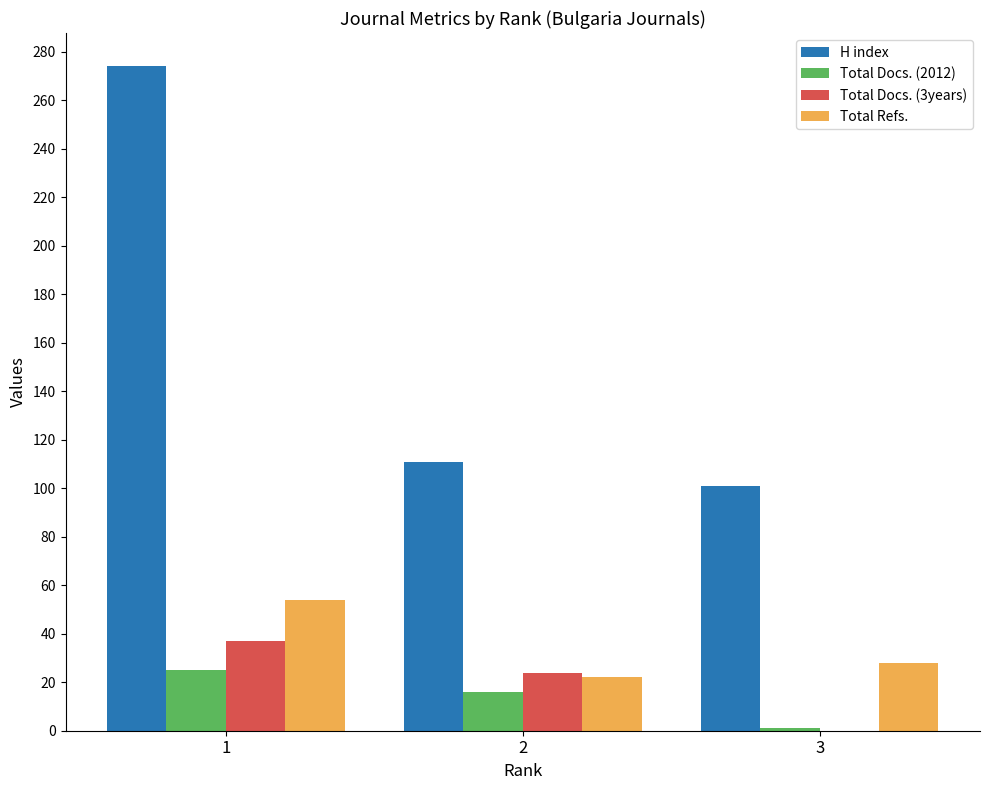

Reading left to right, list all the values displayed in this chart.

H index: 1=274	2=111	3=101
Total Docs. (2012): 1=25	2=16	3=1
Total Docs. (3years): 1=37	2=24	3=0
Total Refs.: 1=54	2=22	3=28